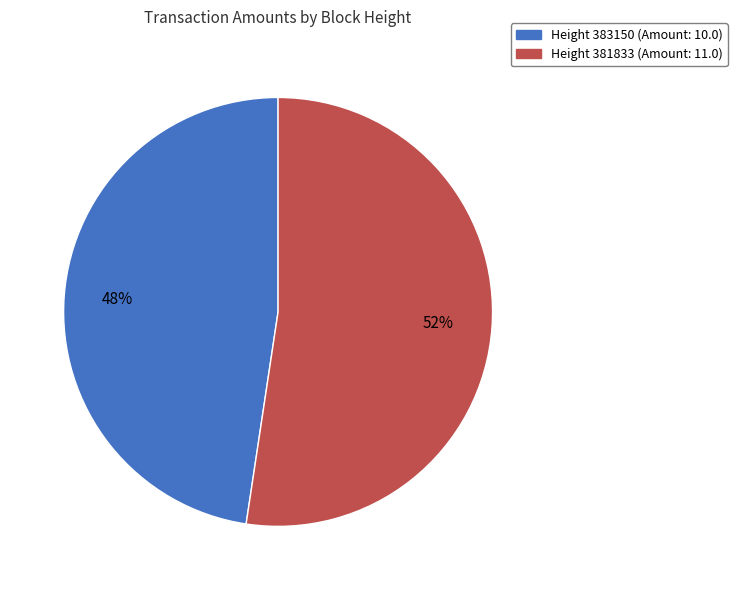

Is there any slice that represents more than half of the pie?

Yes